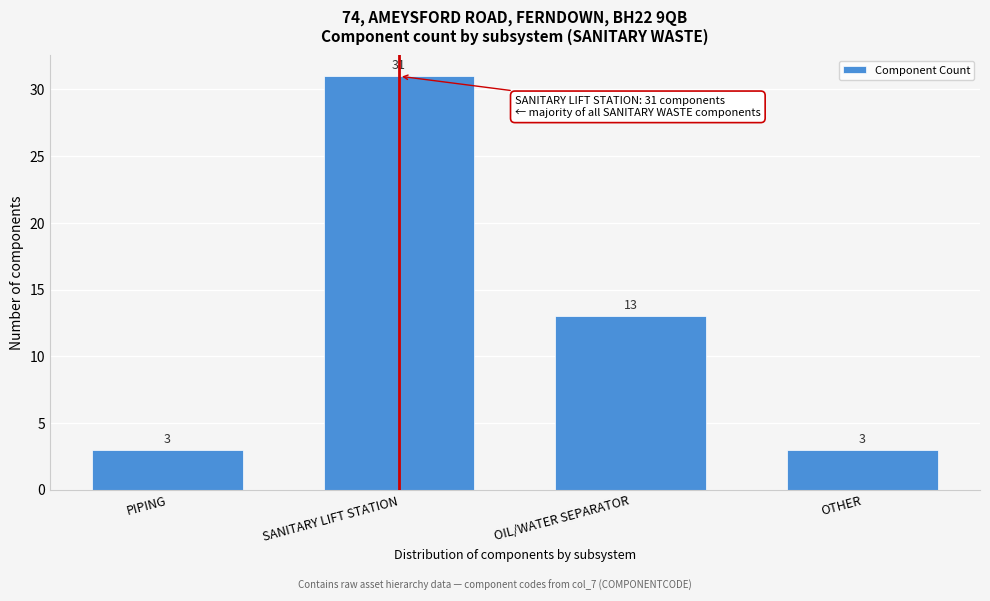

Reading left to right, transcribe all the data shown in this chart.

3	31	13	3